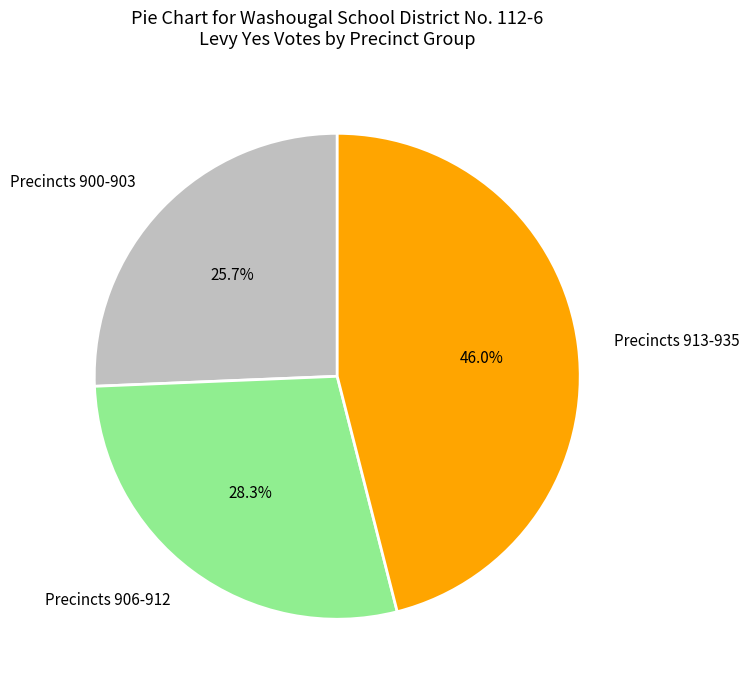

Is there any slice that represents more than half of the pie?

No